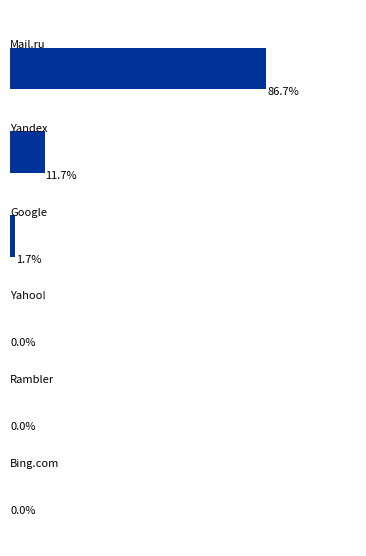

How many groups of bars are there?

6